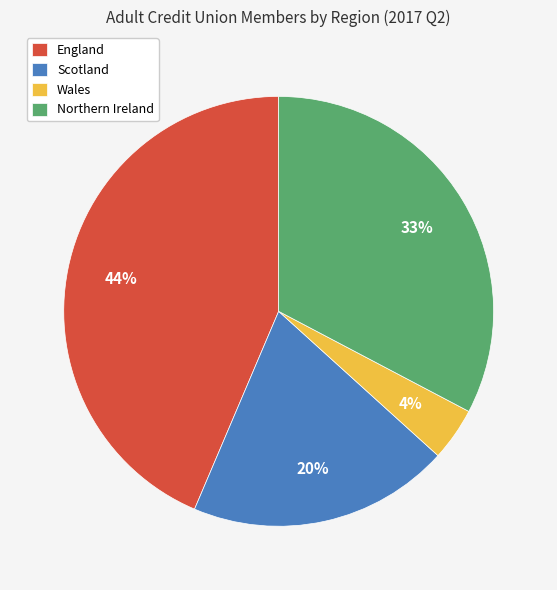

Which slice is the largest?

England